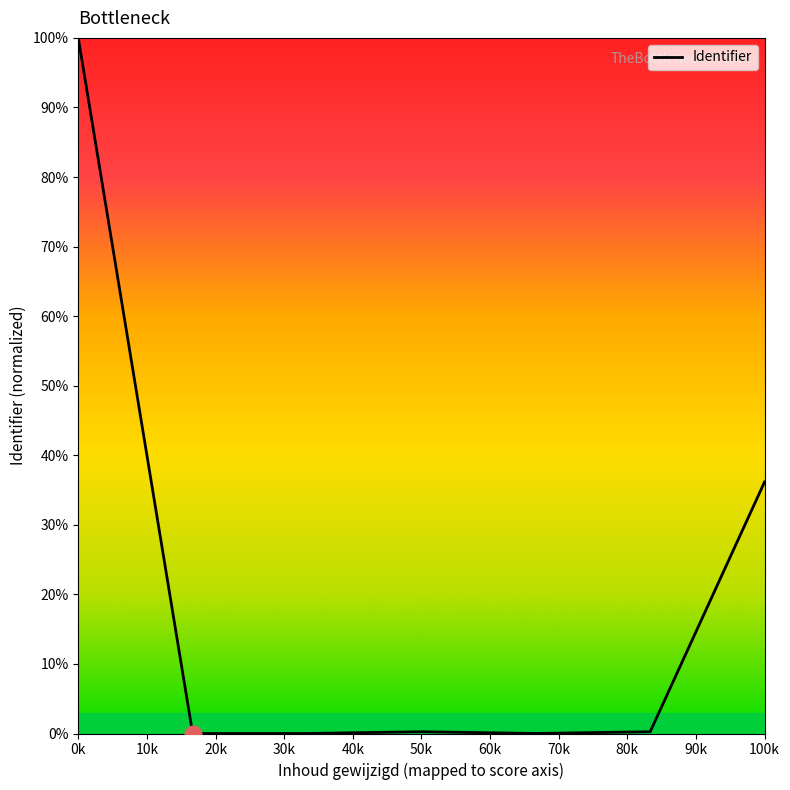

What is the sum of all values?

136.7